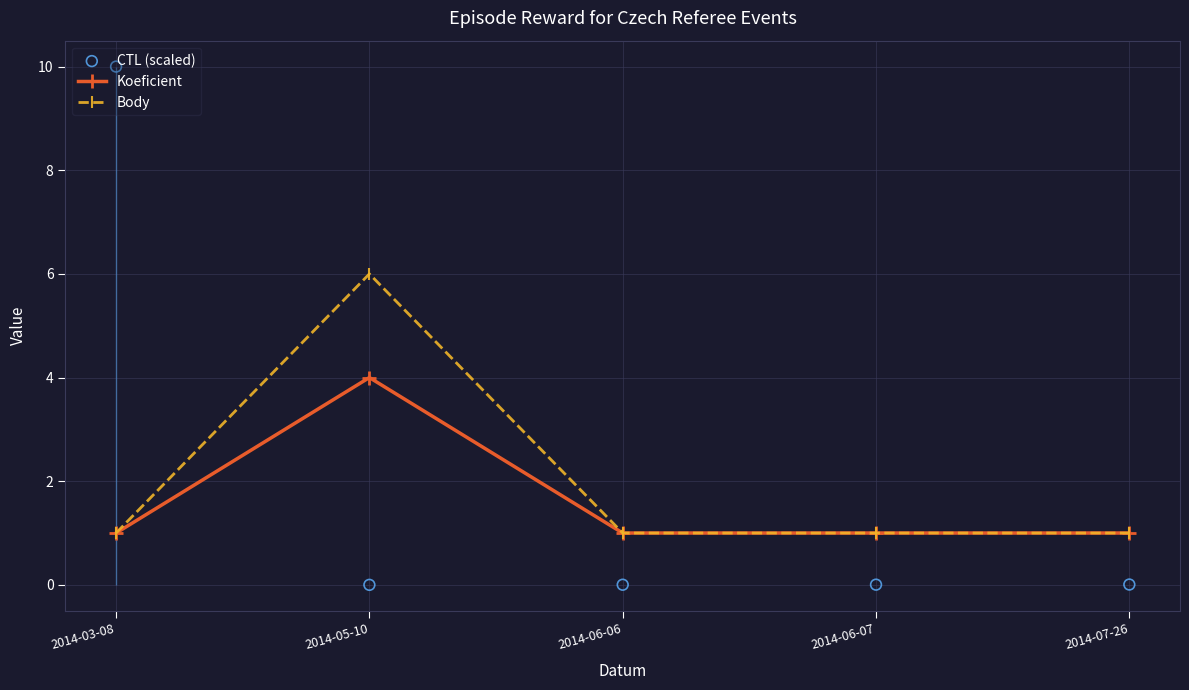

Is the value of Body at 2014-06-07 greater than the value of Koeficient at 2014-07-26?

No